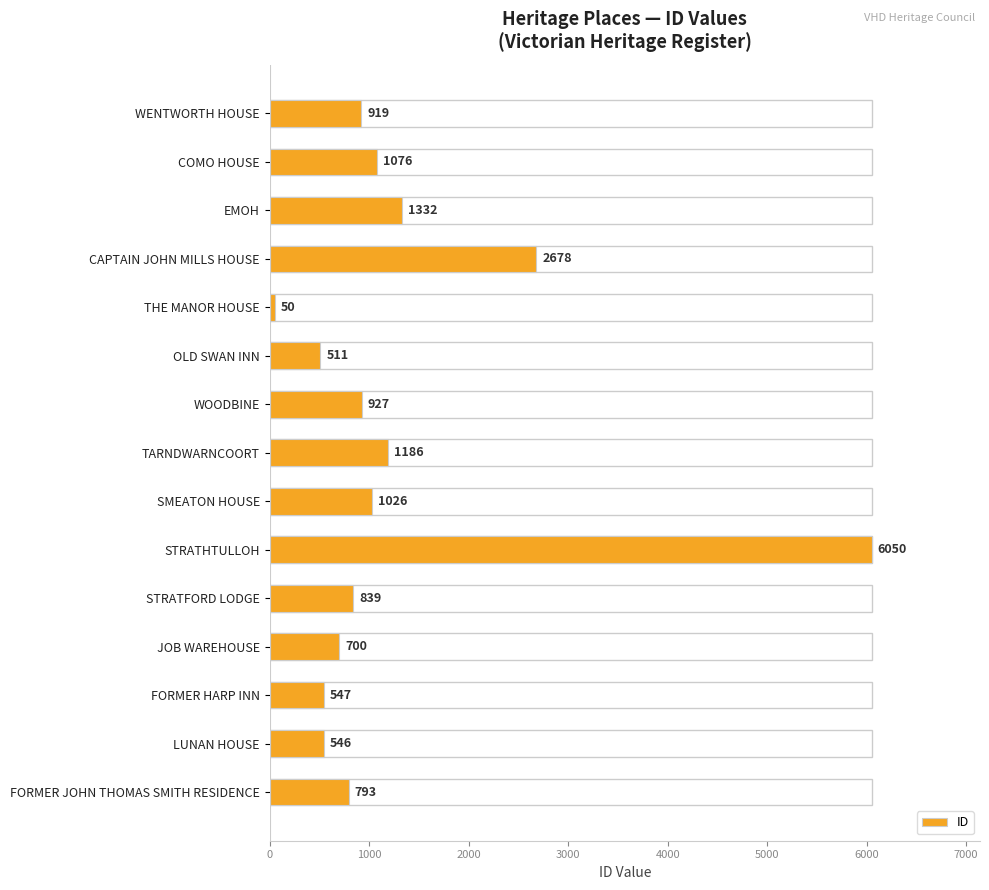

What is the minimum value shown in the chart?

50